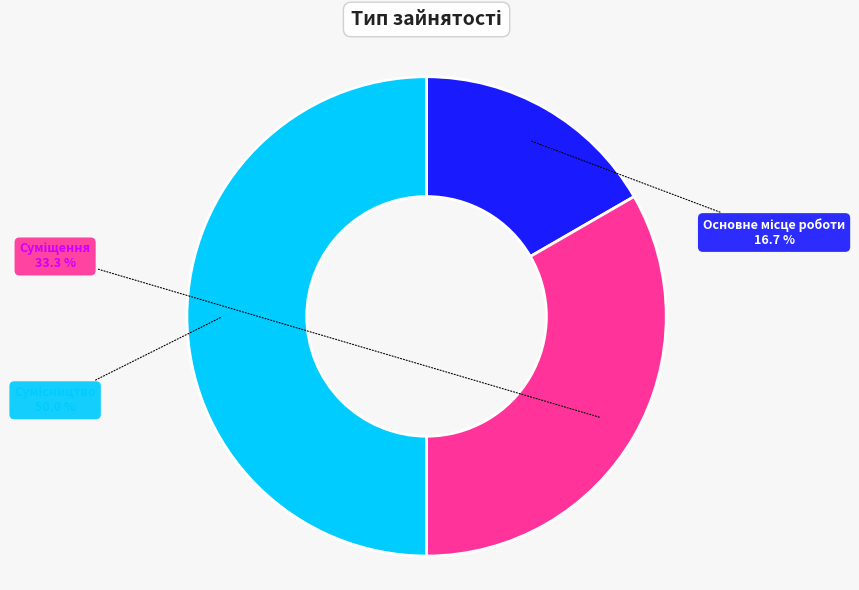

Count the number of slices in the pie.

3